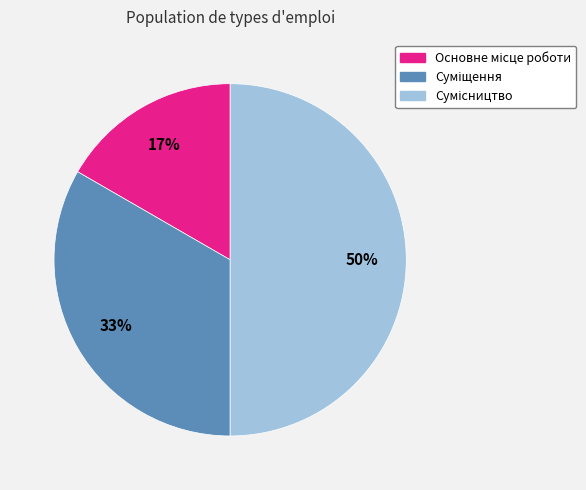

To the nearest percent, what is the average slice percentage?

33%